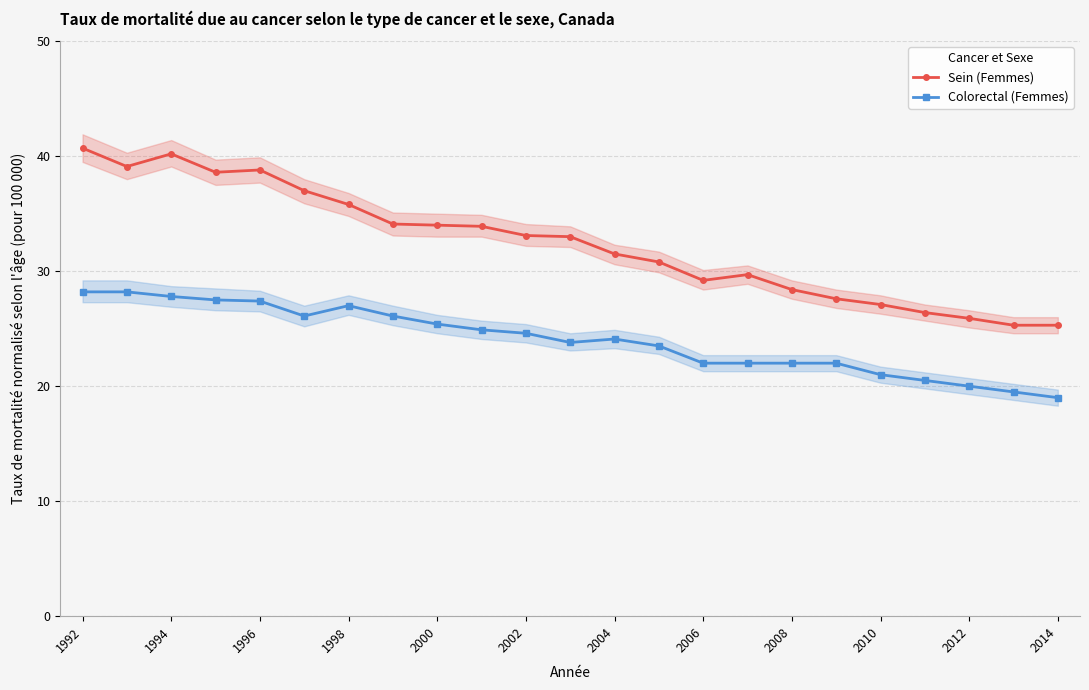

The value of Sein (Femmes) at 1996 is 11.6. True or false?

False